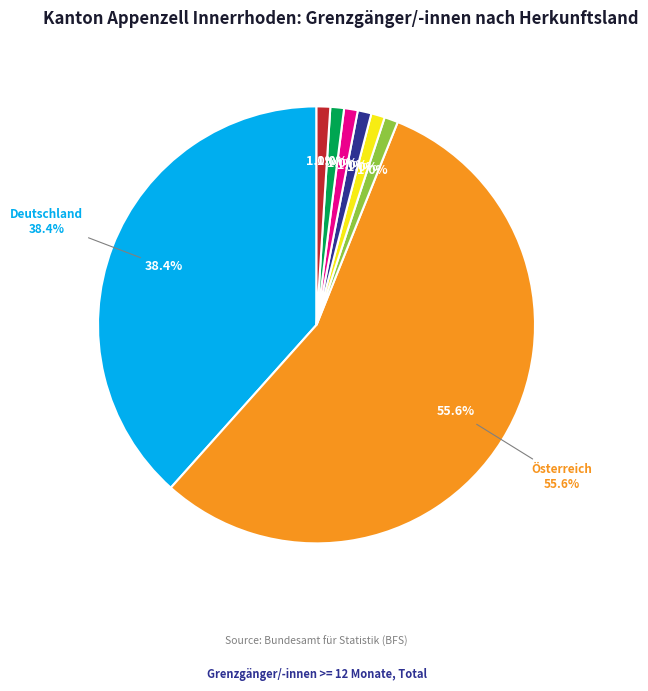

How many slices are in this pie chart?

8